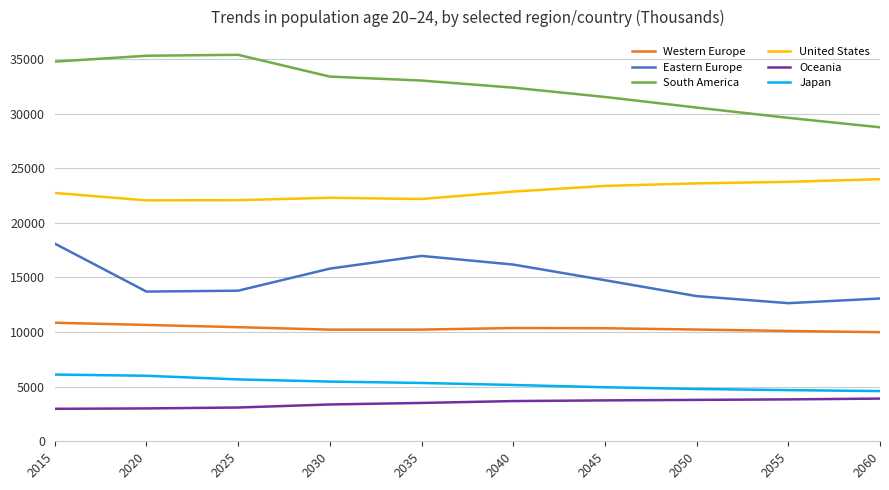

What is the difference between the Eastern Europe values at 2045 and 2055?

2104